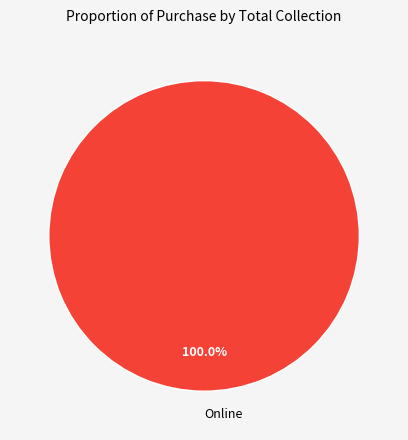

True or false: Online accounts for 91% of the total.

False